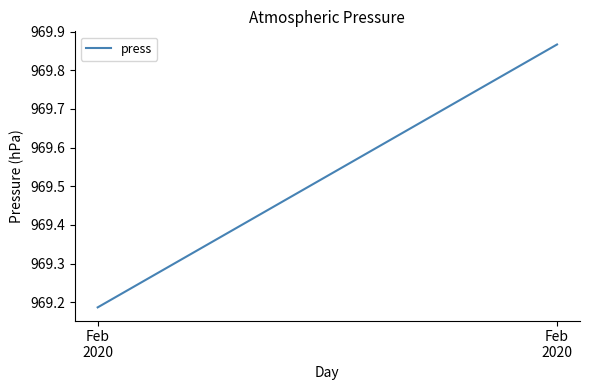

Is it true that the value at Feb
2020 is 969.2?

True